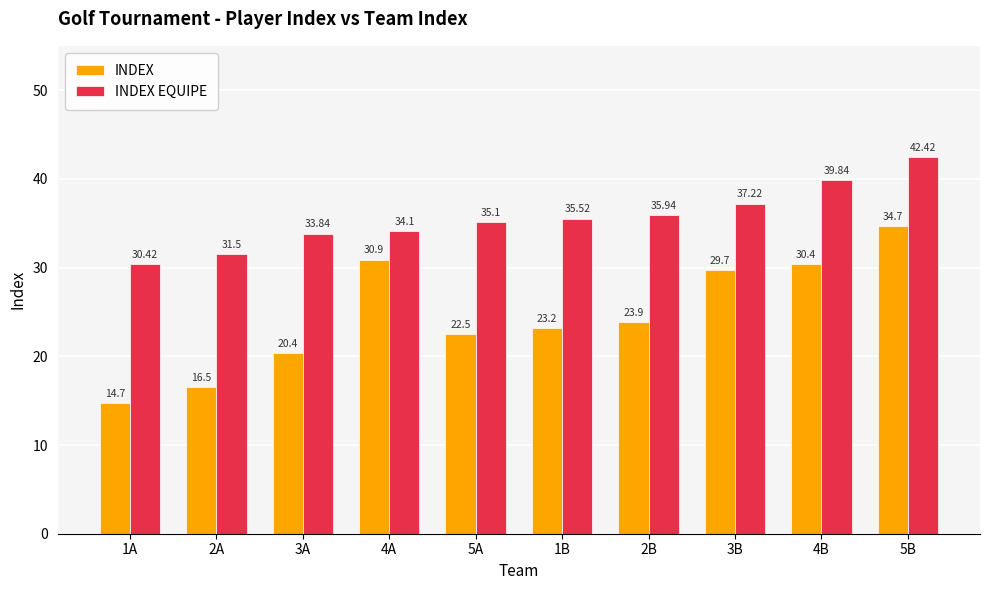

Which series has the largest total across all categories?

INDEX EQUIPE